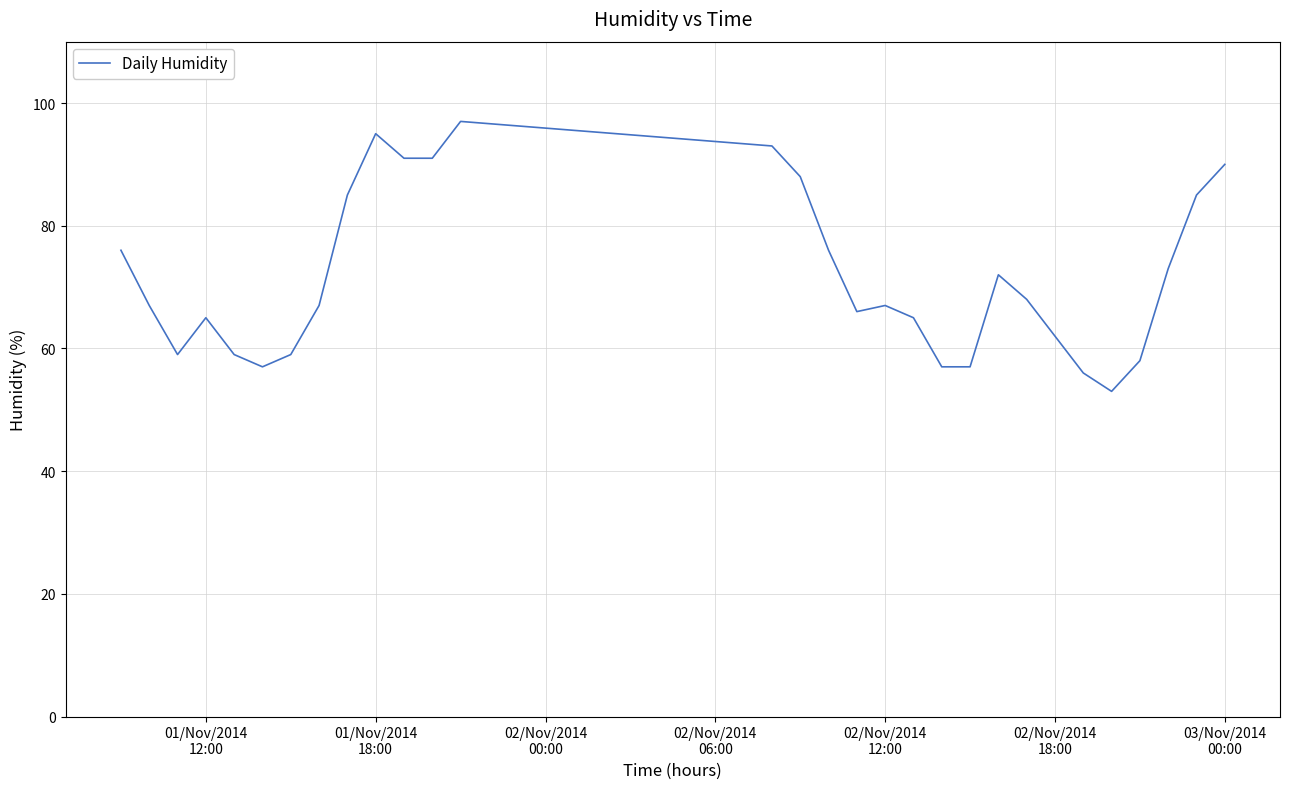

What is the difference between the maximum and minimum values?

44